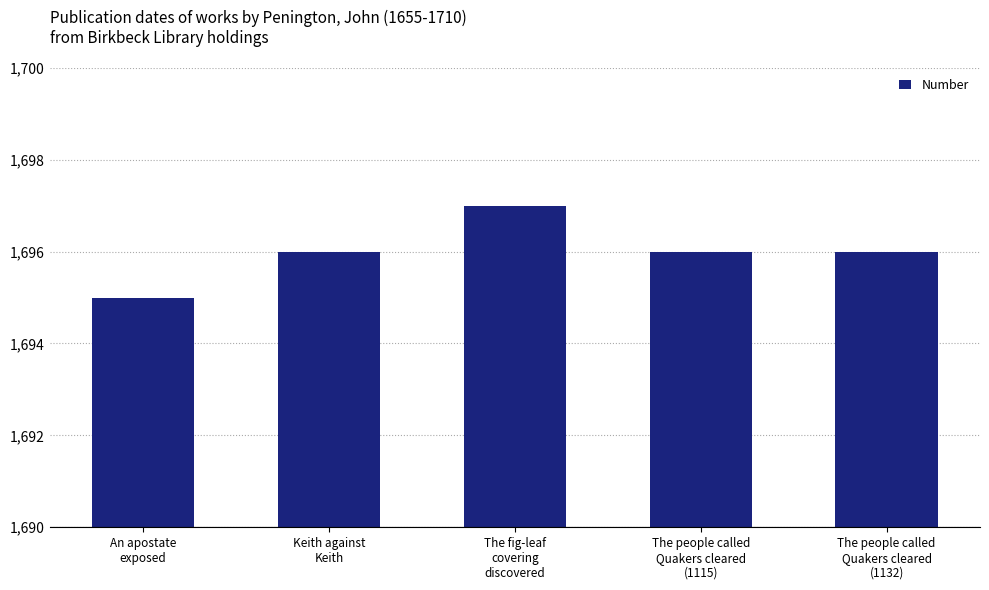

What is the label of the 1st bar from the right?

The people called
Quakers cleared
(1132)